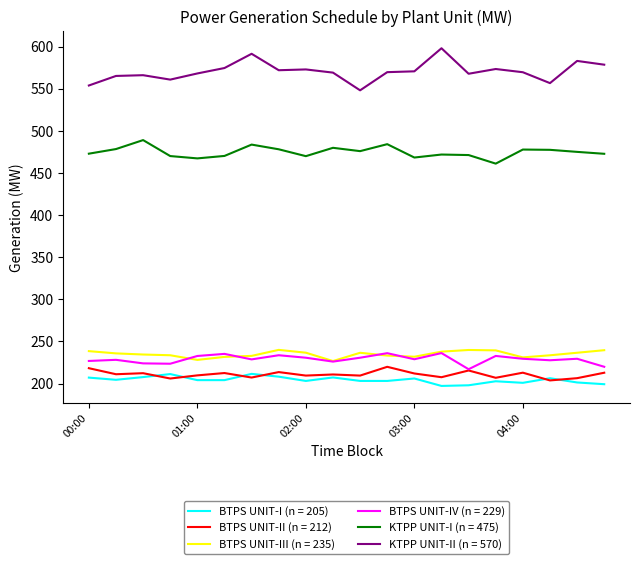

True or false: BTPS UNIT-II (n = 212) and KTPP UNIT-II (n = 570) cross at least once.

False